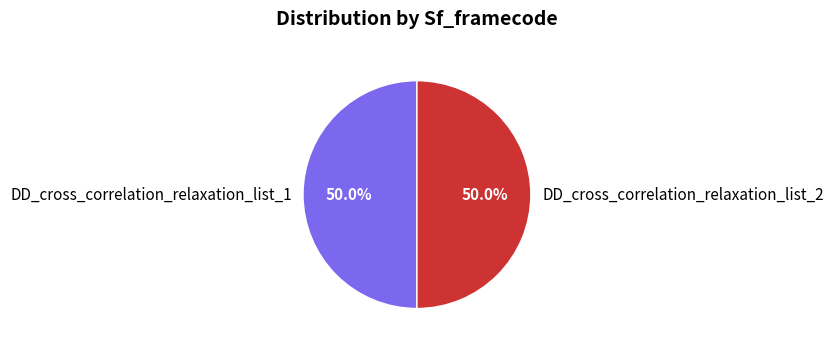

How much of the chart is everything except DD_cross_correlation_relaxation_list_2?

50.0%